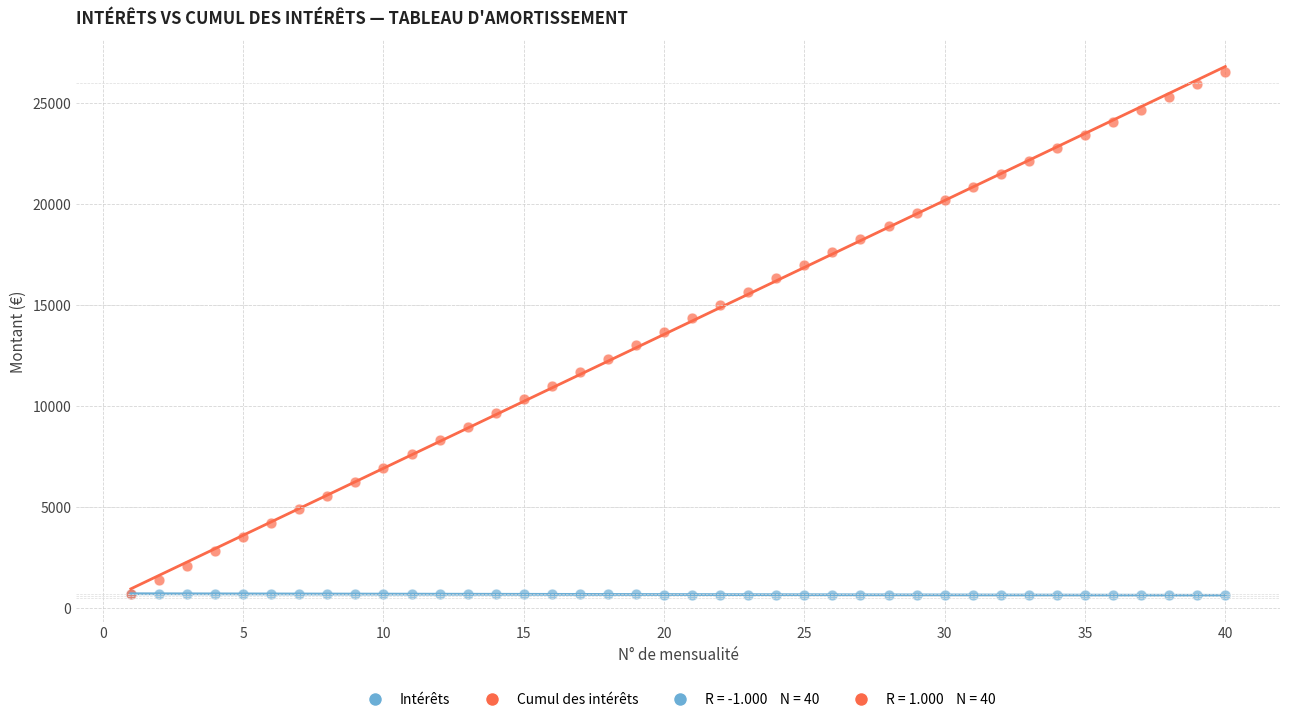

Which series has the widest spread of Y values?

Cumul des intérêts